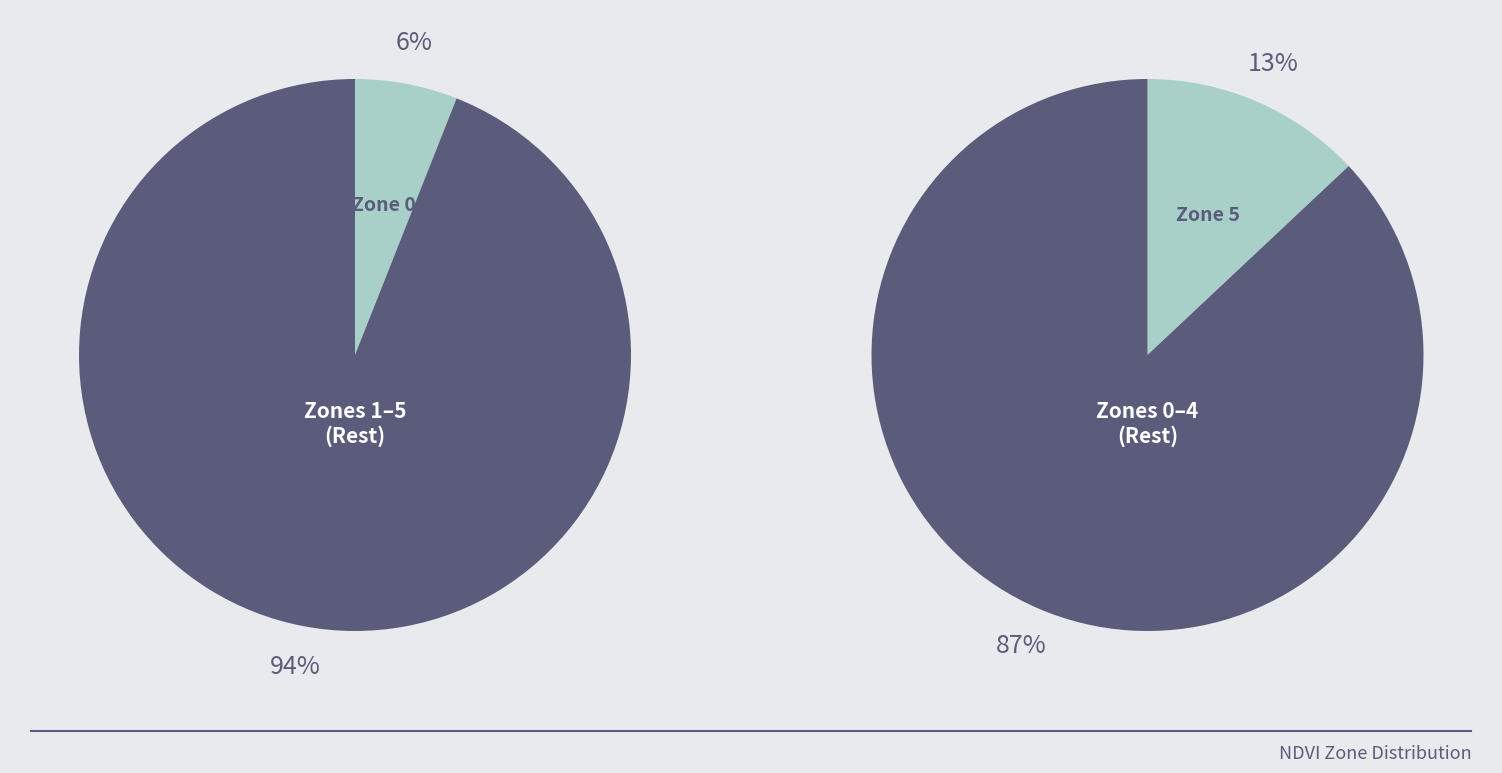

Does Zone 2 represent more than half of the total?

No